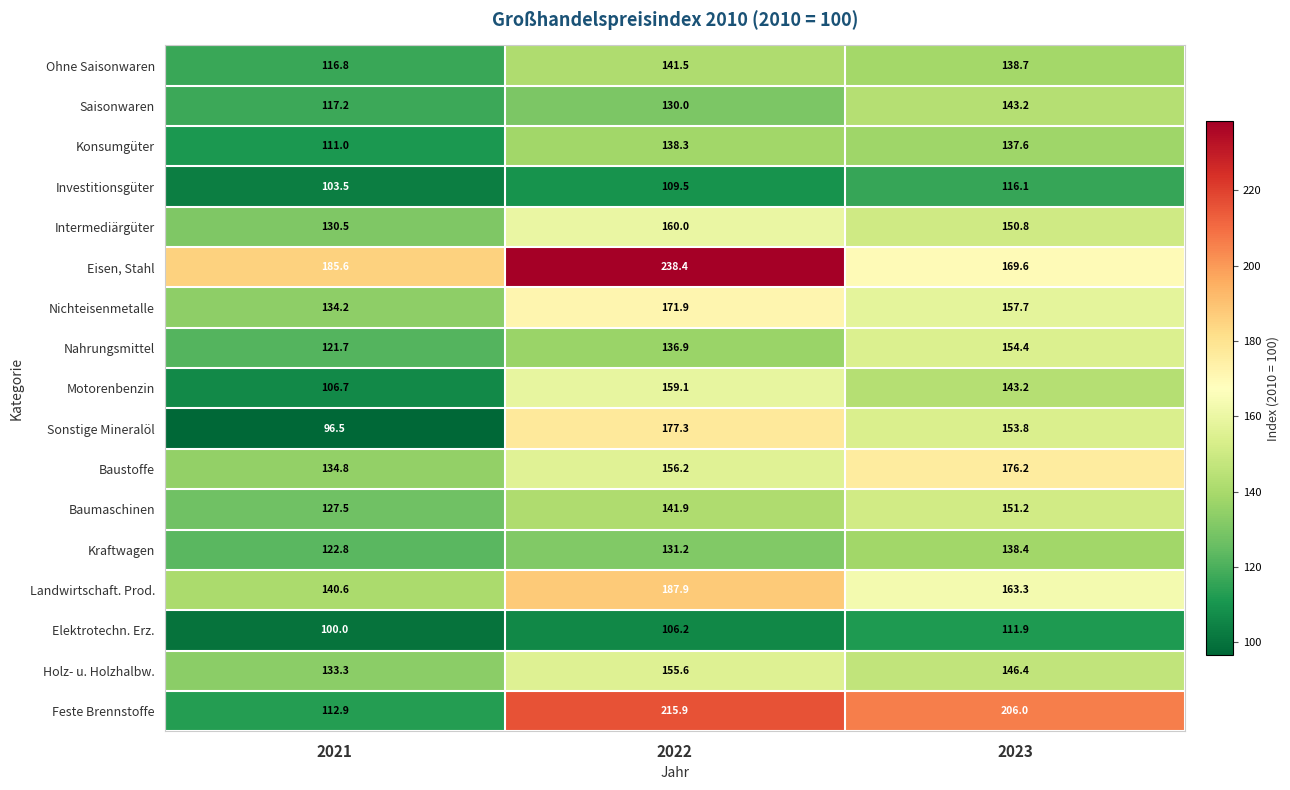

Which series changed the most between 2022 and 2023?

Eisen, Stahl